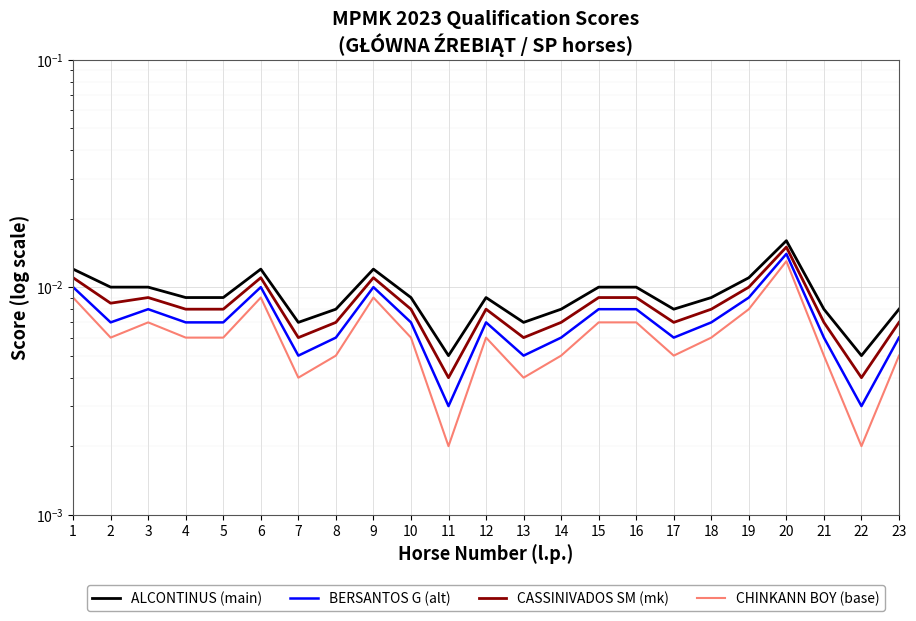

What is the sum of all BERSANTOS G (alt) values?

0.2